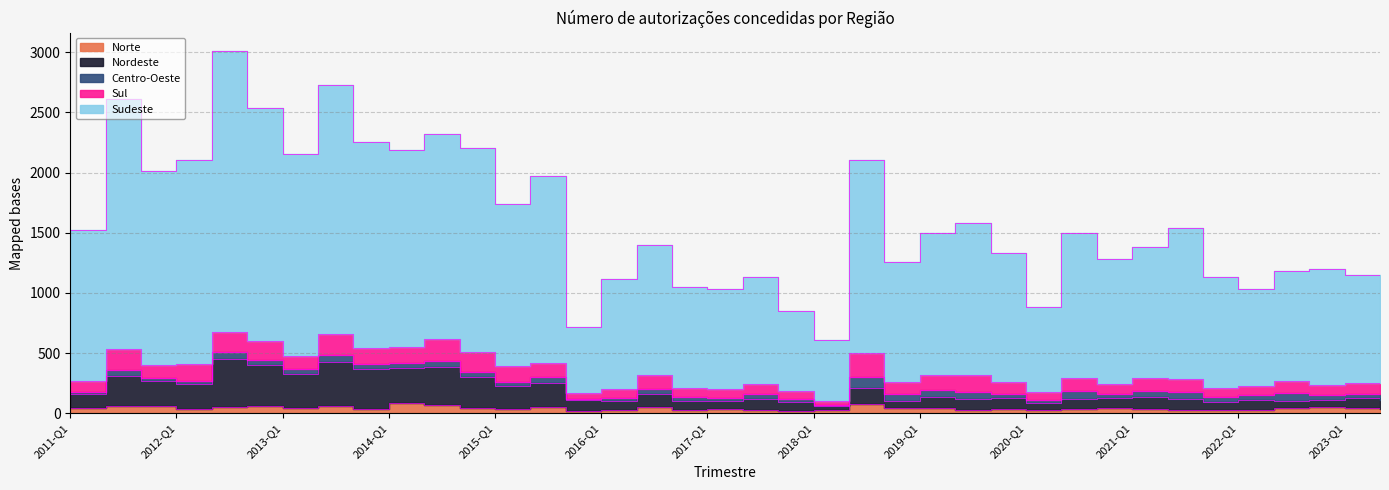

True or false: Sudeste and Norte intersect in this chart.

False